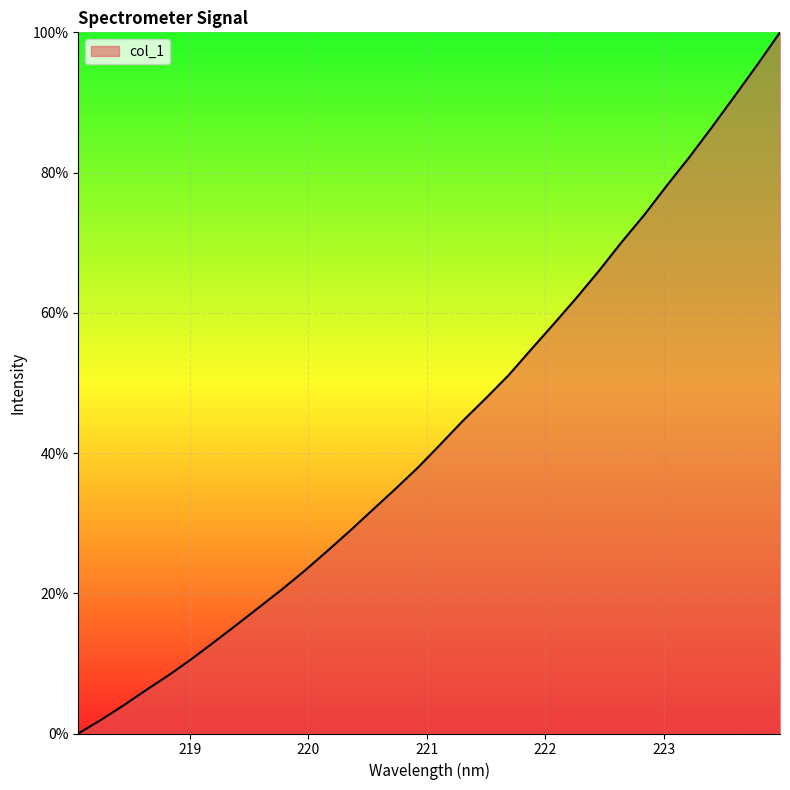

What is the greatest value displayed?

100.0